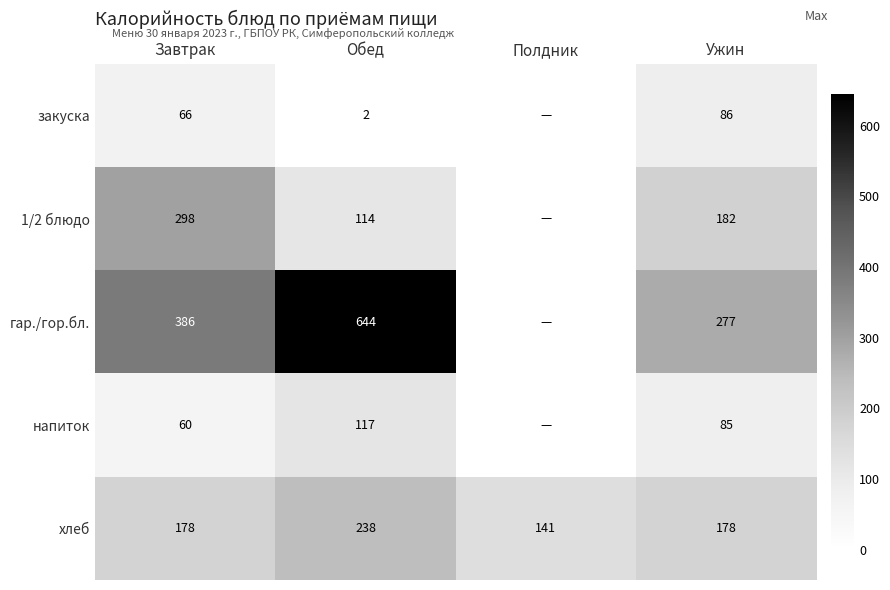

What value does the хлеб series have at Обед, to the nearest 5?

240